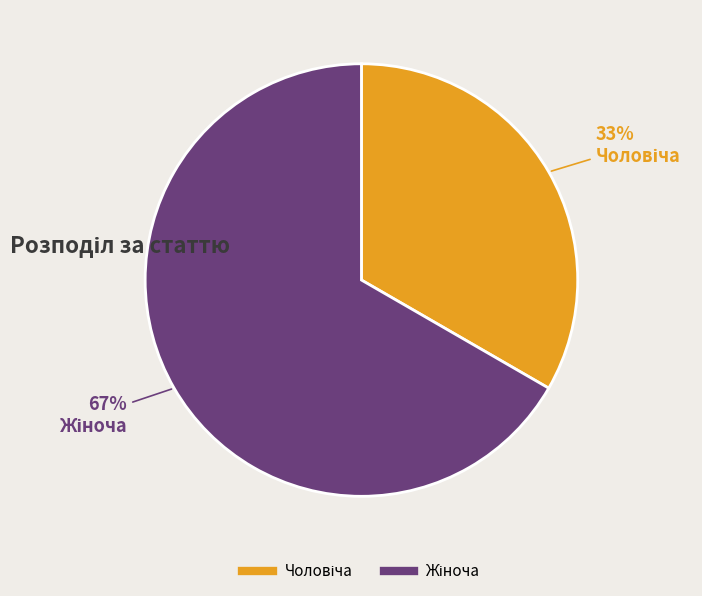

Is there any slice that represents more than half of the pie?

Yes